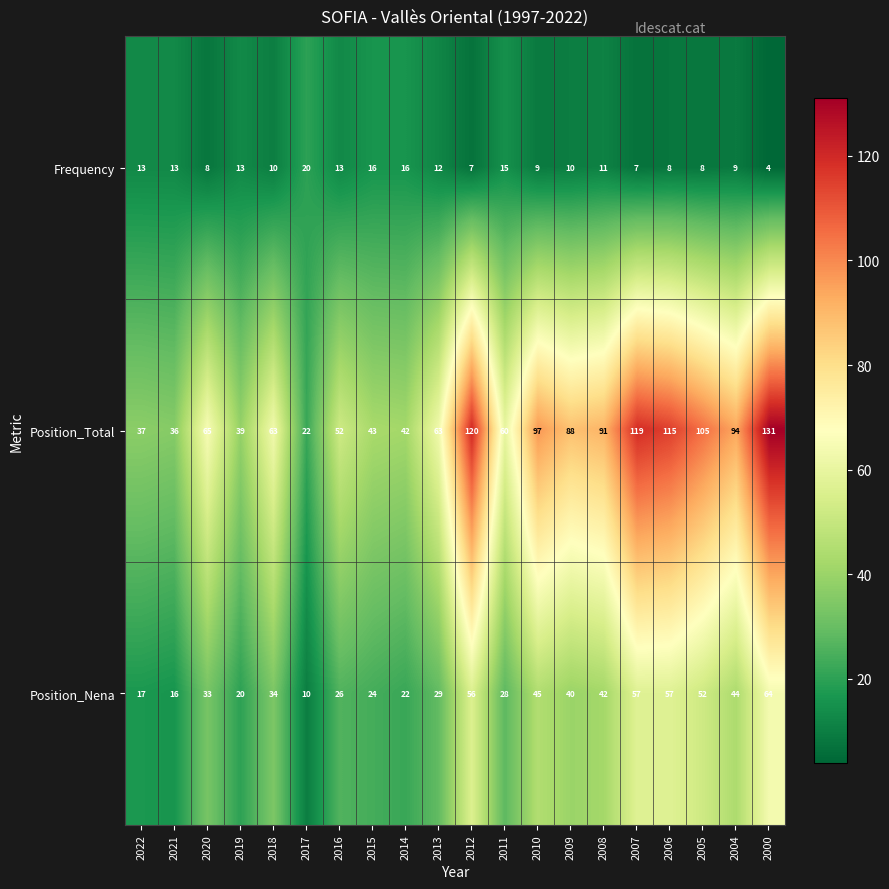

The Frequency series shows 23 at 2021. True or false?

False